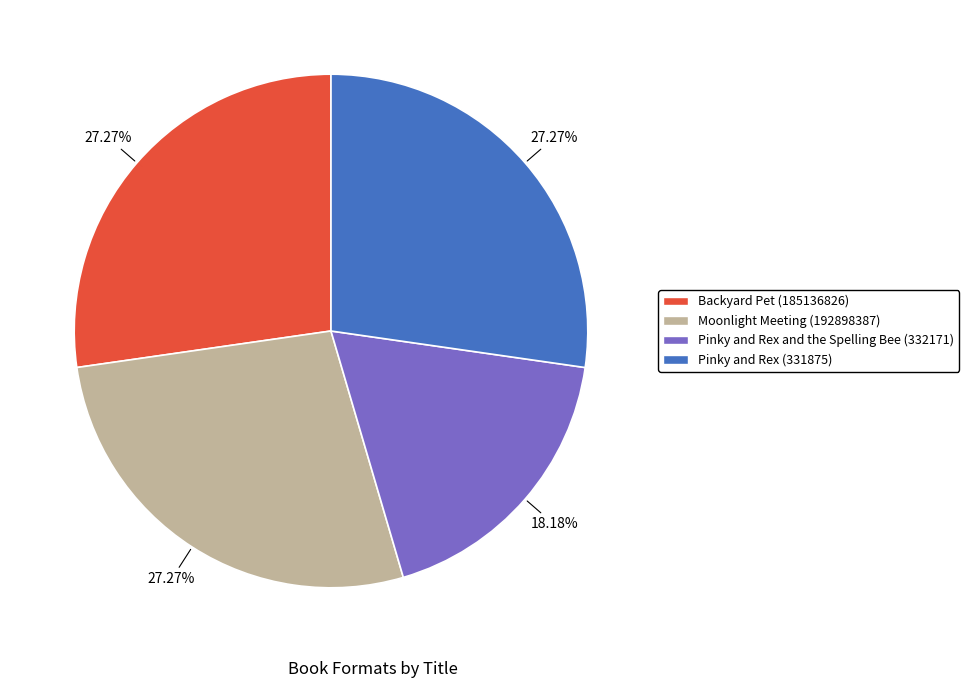

The Pinky and Rex and the Spelling Bee (332171) slice represents 4% of the pie. True or false?

False